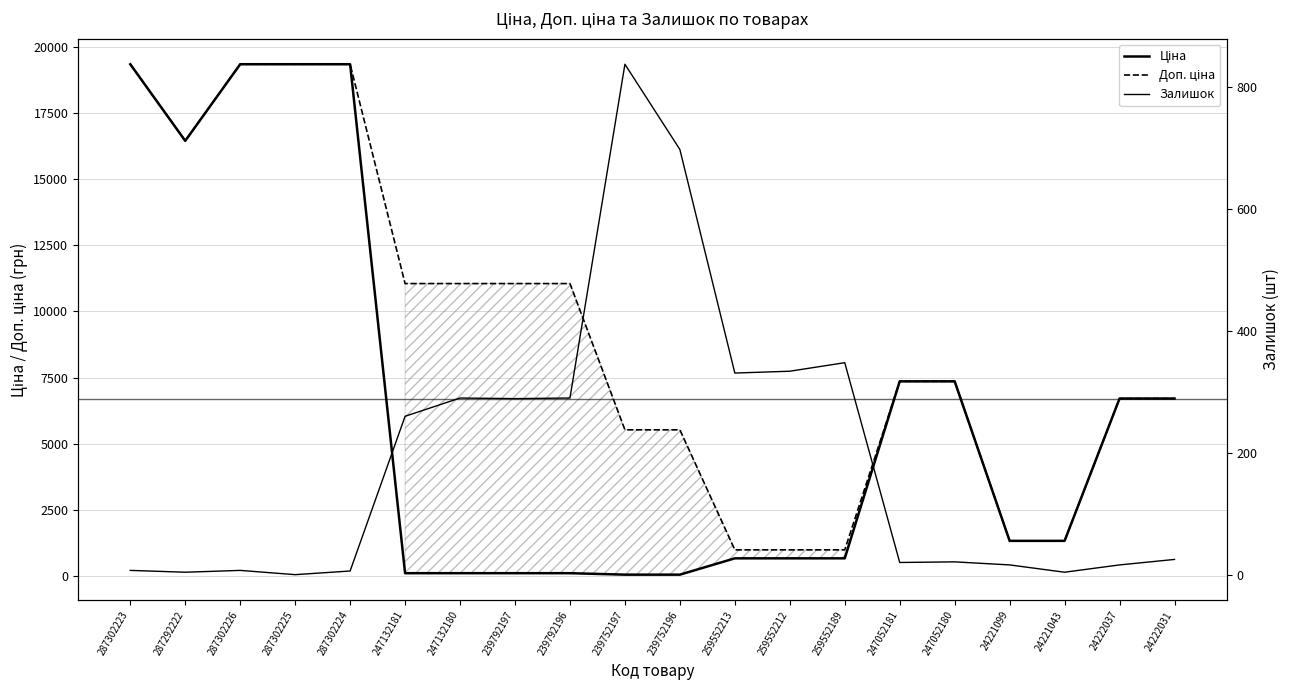

What is the difference between the Ціна values at 239752197 and 24221099?

1277.4